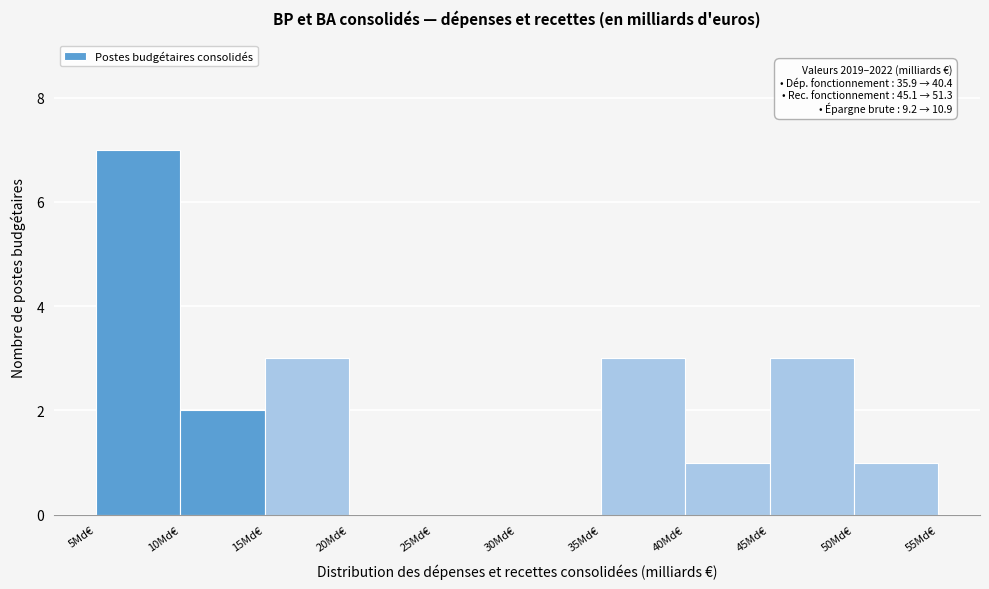

Which range on the x-axis has the tallest bar?

5 to 10